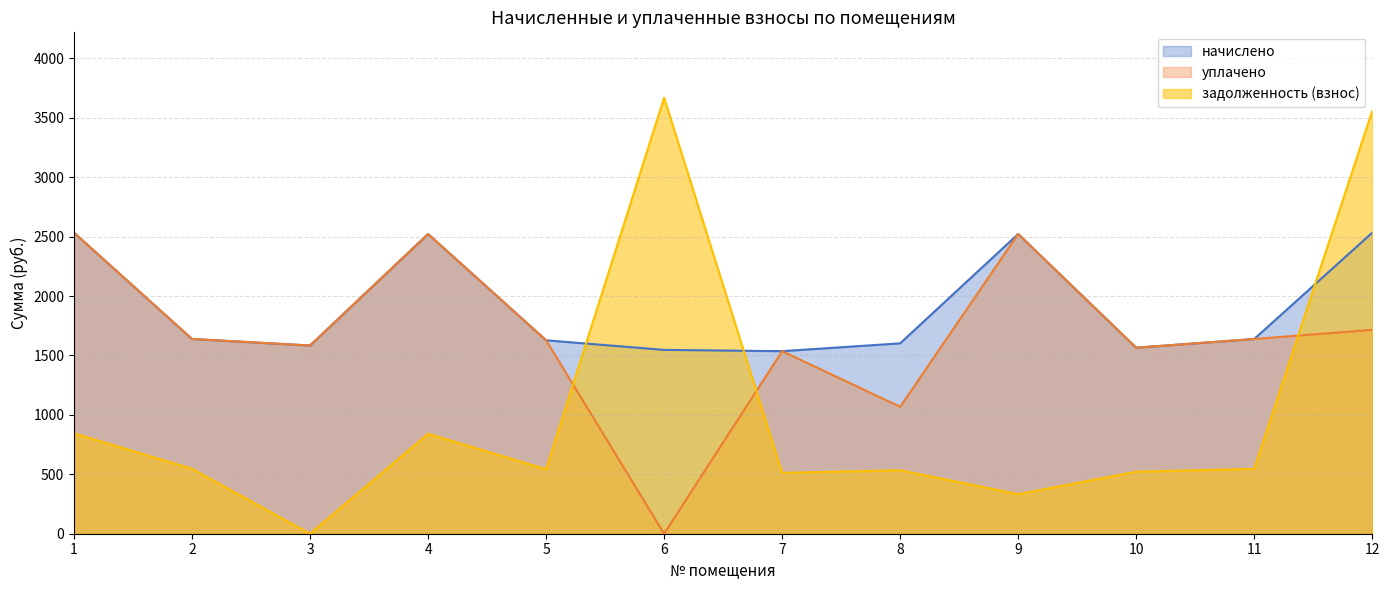

What is the total value across all series at 9?

5377.4